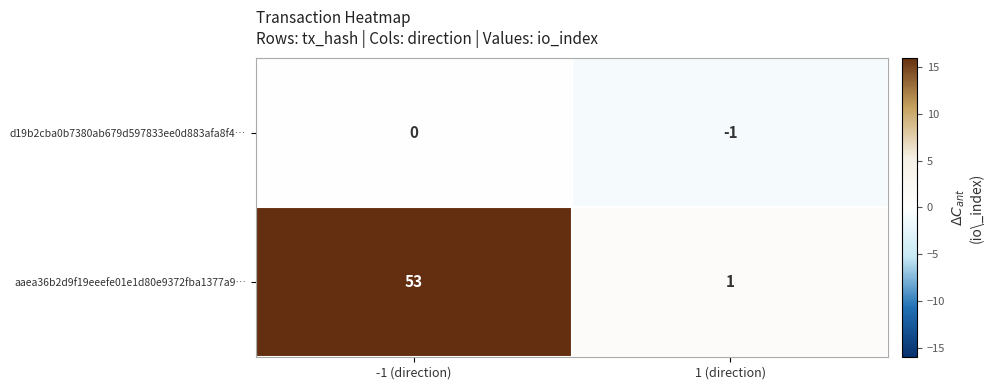

What is the average value of the aaea36b2d9f19eeefe01e1d80e9372fba1377a9… series?

27